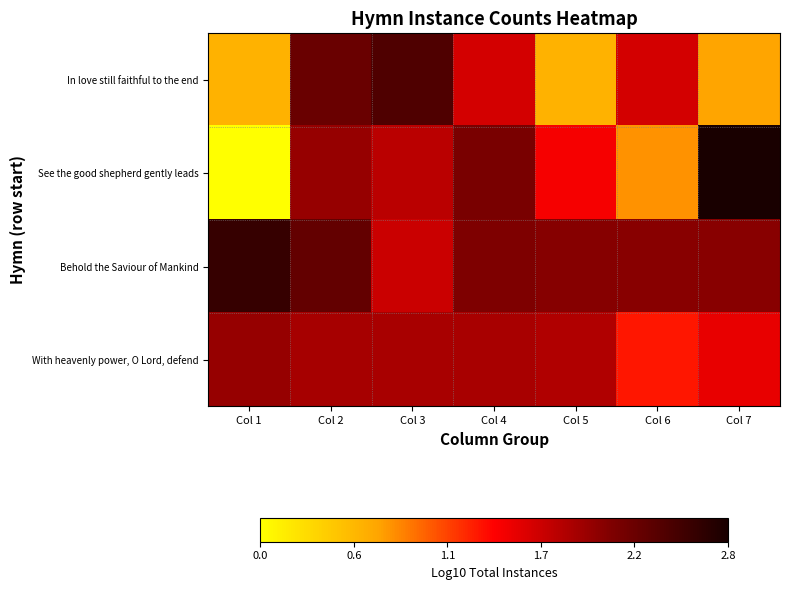

Reading right to left, what are all the values shown in this chart?

In love still faithful to the end: Col 7=0.7	Col 6=1.6	Col 5=0.6	Col 4=1.6	Col 3=2.4	Col 2=2.2	Col 1=0.6
See the good shepherd gently leads: Col 7=2.8	Col 6=0.8	Col 5=1.4	Col 4=2.1	Col 3=1.8	Col 2=2.0	Col 1=0.0
Behold the Saviour of Mankind: Col 7=2.0	Col 6=2.0	Col 5=2.1	Col 4=2.1	Col 3=1.7	Col 2=2.3	Col 1=2.6
With heavenly power, O Lord, defend: Col 7=1.5	Col 6=1.3	Col 5=1.8	Col 4=1.9	Col 3=1.9	Col 2=1.9	Col 1=2.0